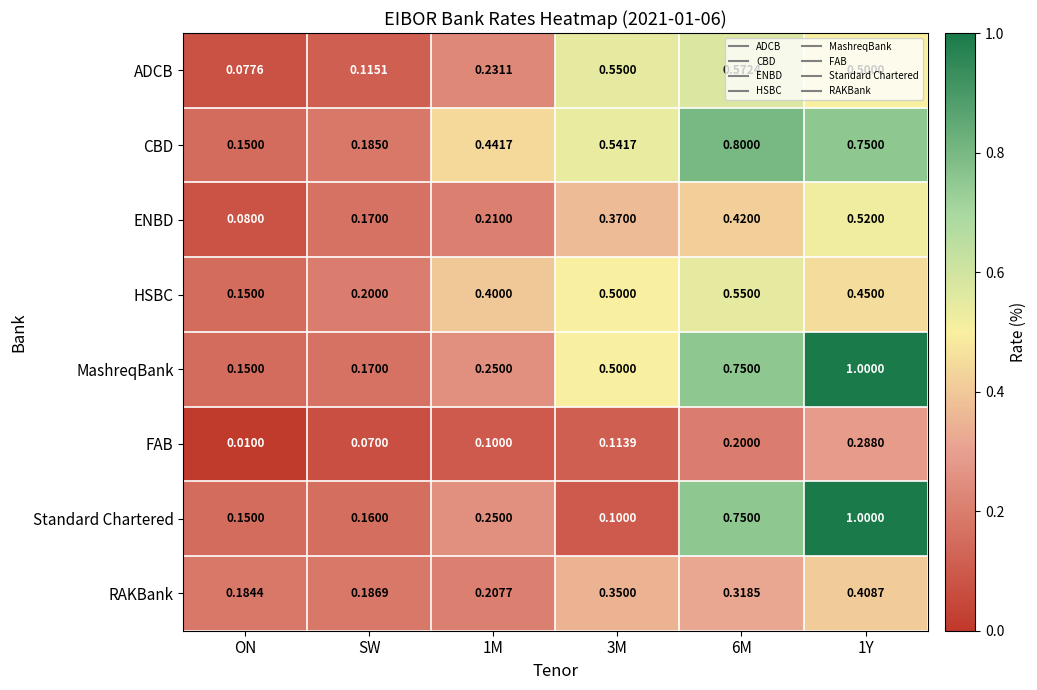

Which series has the widest spread of values?

Standard Chartered